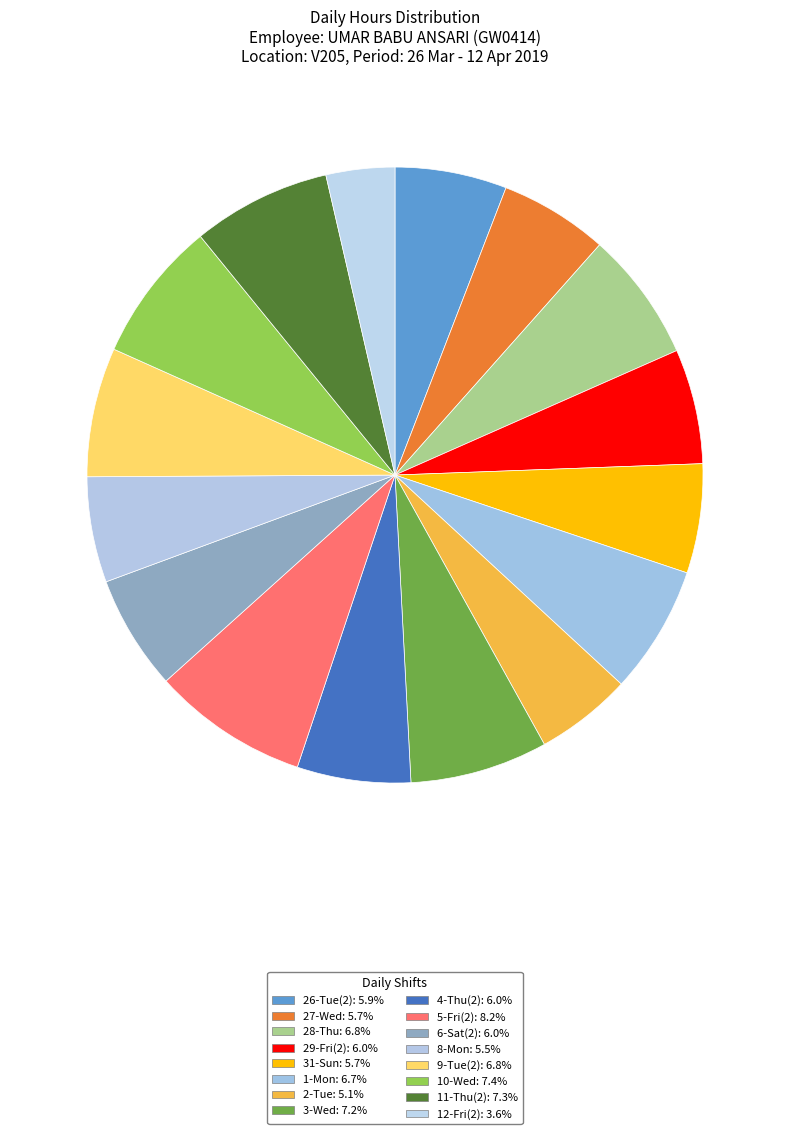

Is it true that 28-Thu is 7% of the pie?

True